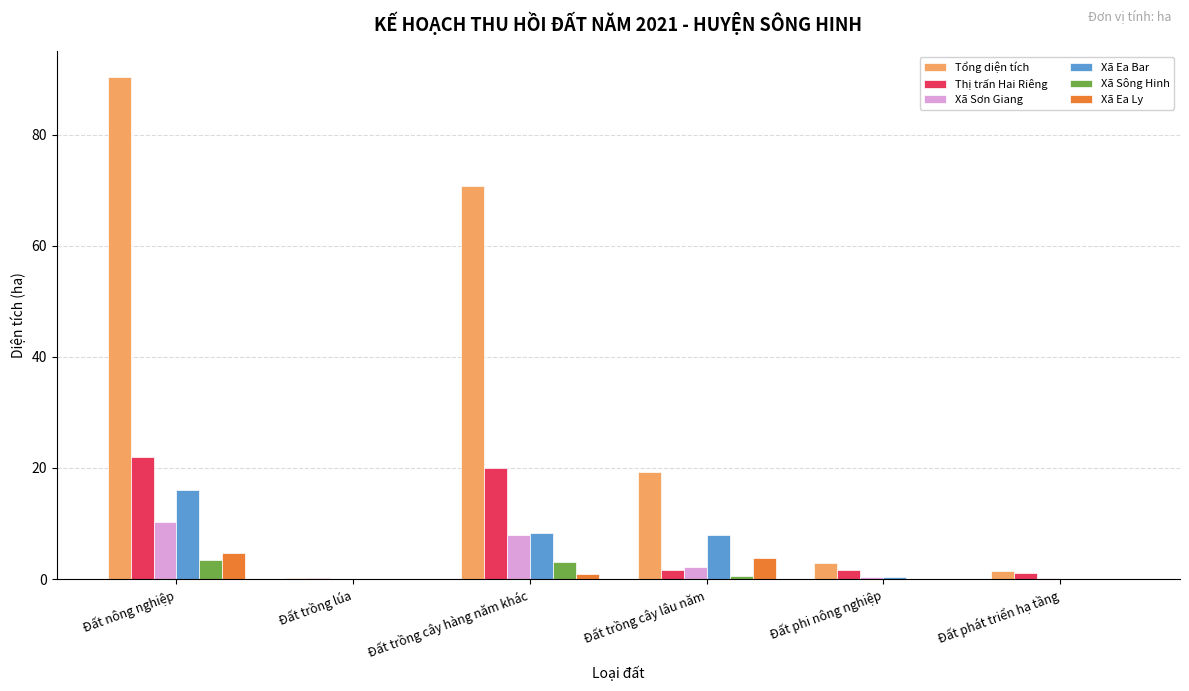

Which series changed the most between Đất nông nghiệp and Đất trồng cây lâu năm?

Tổng diện tích